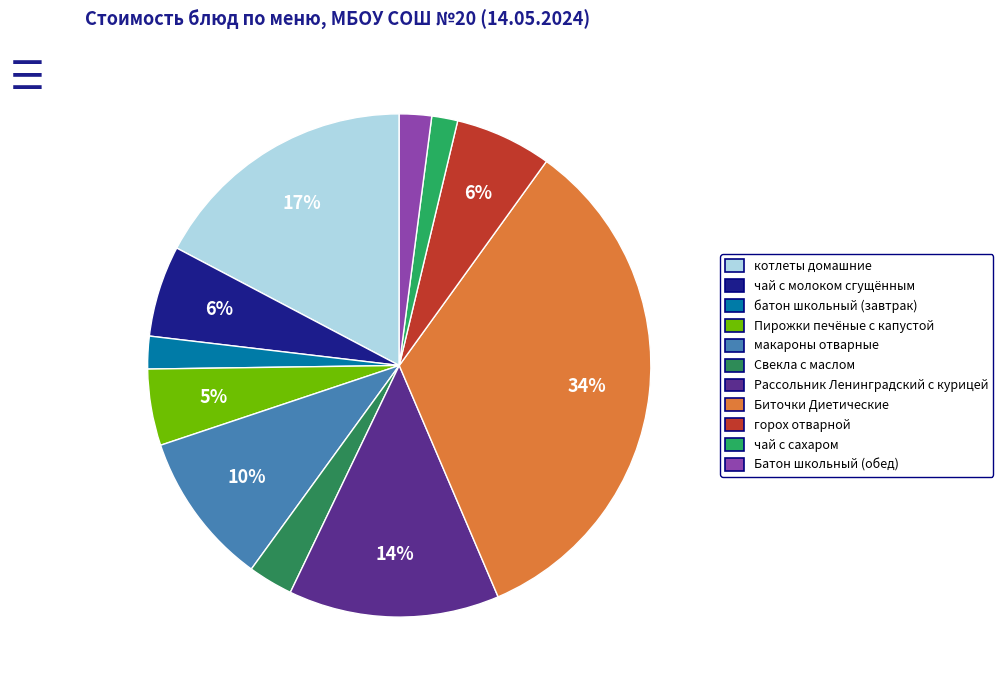

How many slices are in this pie chart?

11